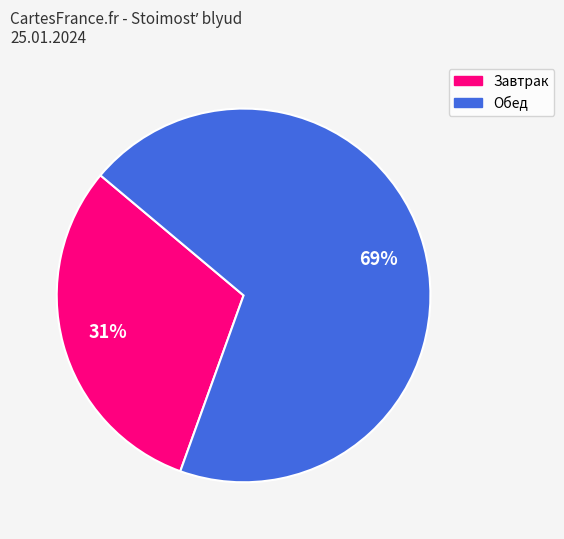

Is there any slice that represents more than half of the pie?

Yes